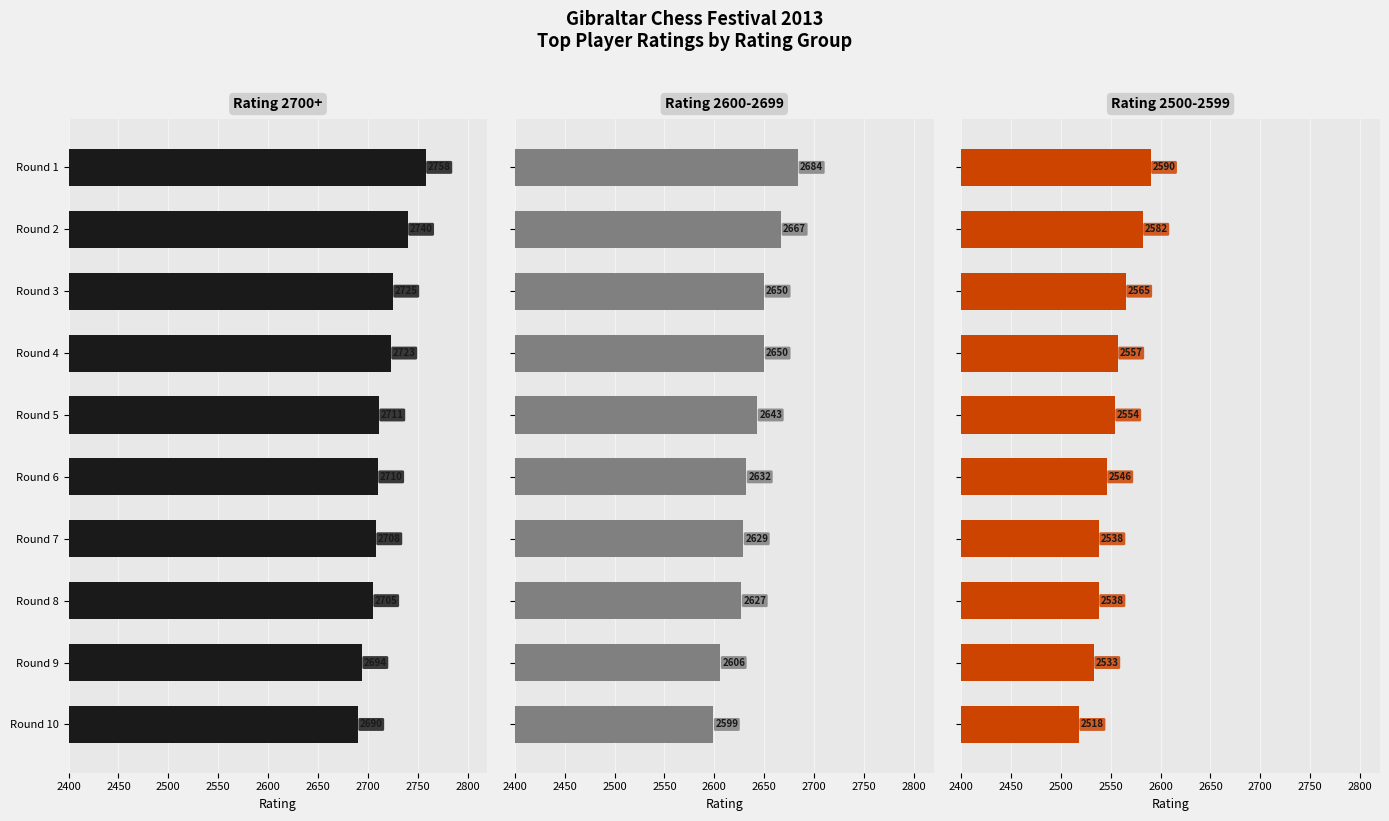

Reading left to right, what are all the values shown in this chart?

Rating 2700+: 2758	2740	2725	2723	2711	2710	2708	2705	2694	2690
Rating 2600-2699: 2684	2667	2650	2650	2643	2632	2629	2627	2606	2599
Rating 2500-2599: 2590	2582	2565	2557	2554	2546	2538	2538	2533	2518